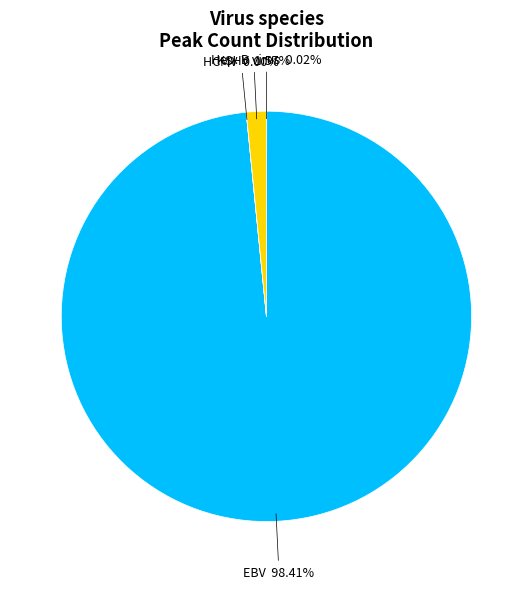

Is there a majority slice in this chart?

Yes